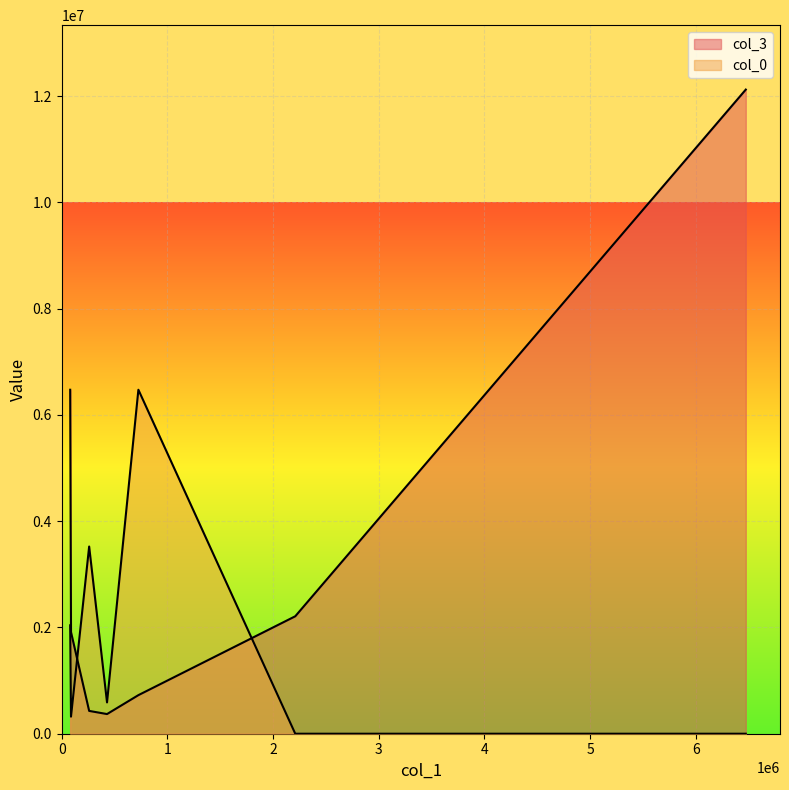

Reading left to right, transcribe all the data shown in this chart.

col_3: 6472570.2	1912974.2	429296.5	369819.0	726000.0	2210195.9	12120855.9
col_0: 2040164.4	320917.9	3522523.7	588964.2	6472570.2	0.0	0.0